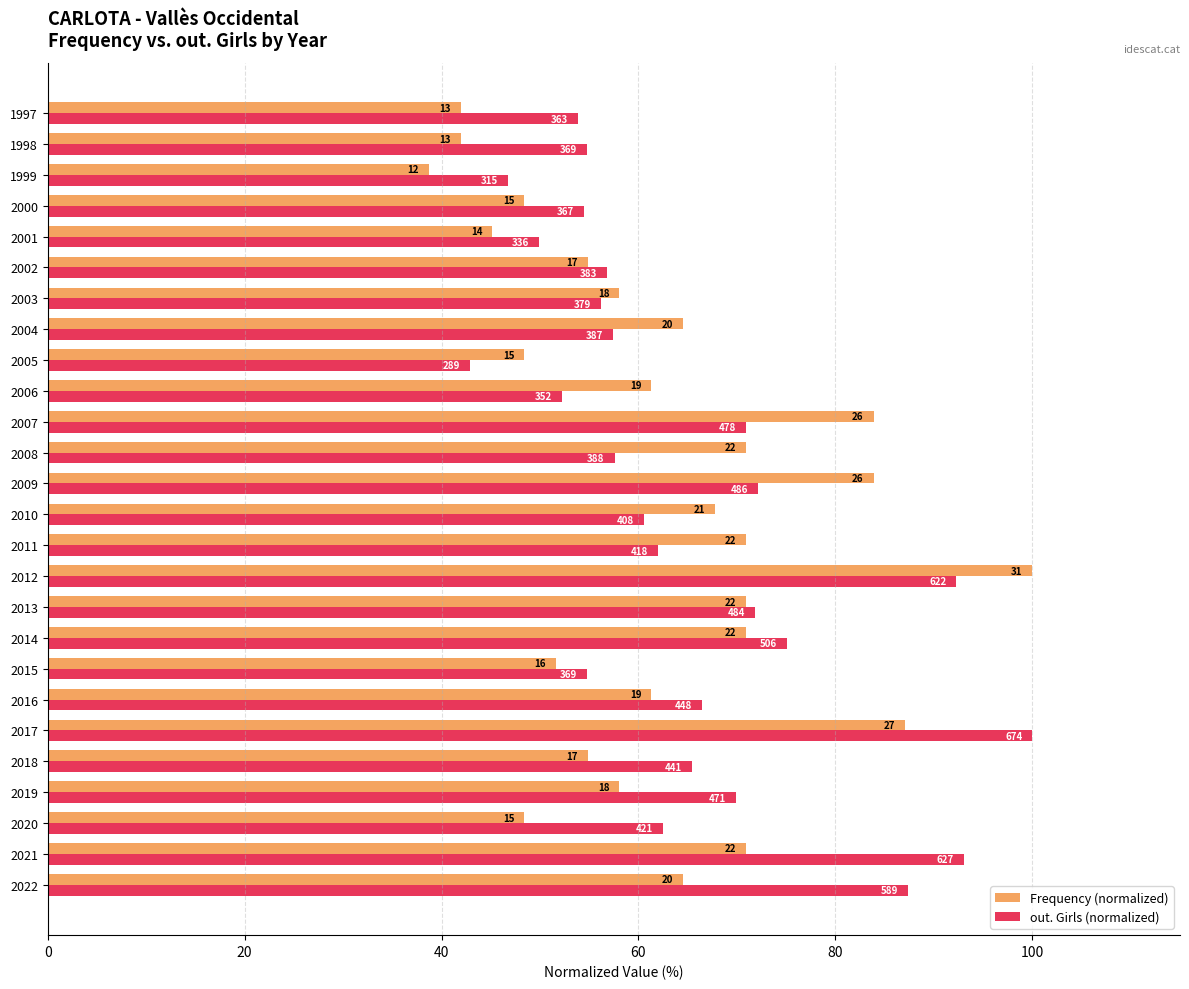

What are all the series names shown in the legend?

Frequency (normalized), out. Girls (normalized)